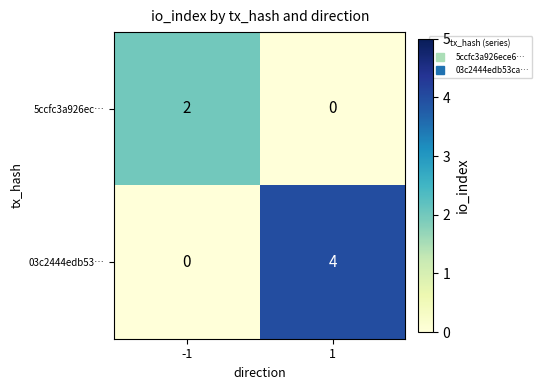

How many values in the 5ccfc3a926ec… series are below 2?

1